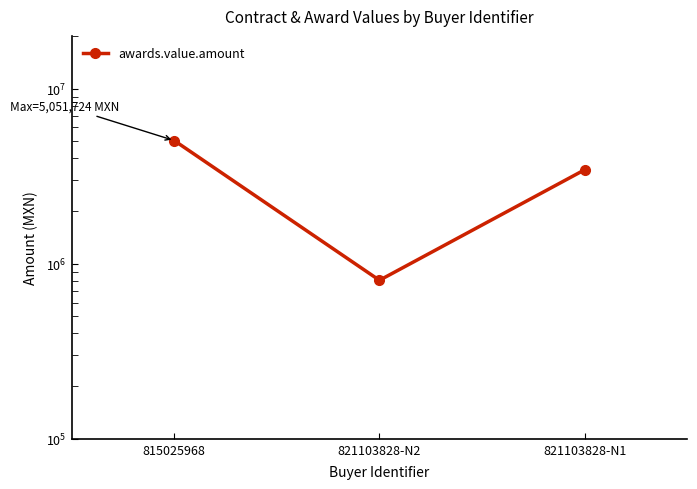

What is the sum of all values?

9295392.8